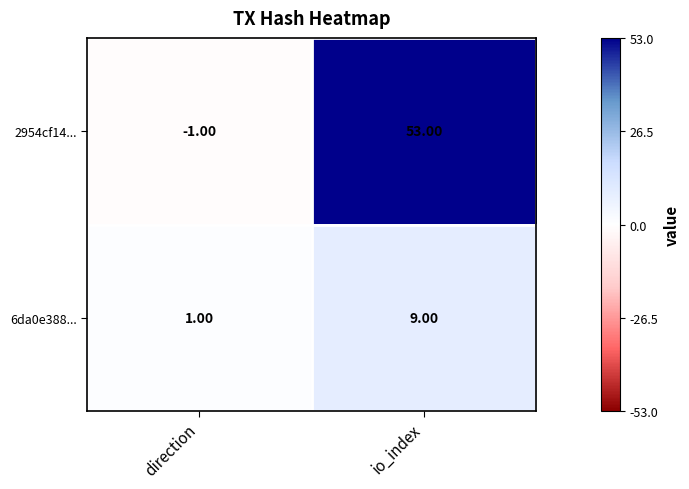

Which label corresponds to the smallest value in the chart?

direction